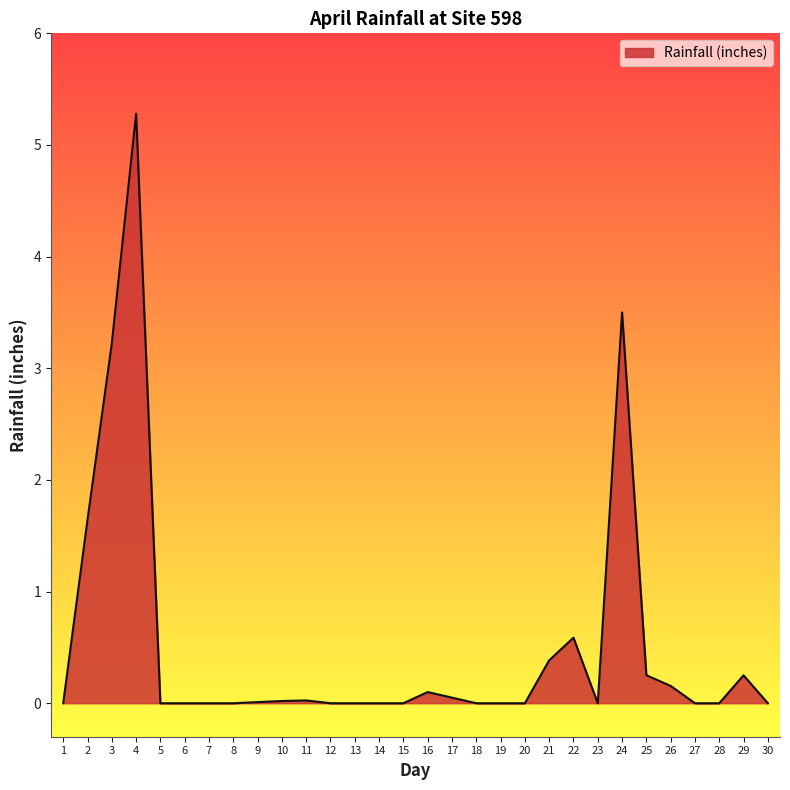

What is the maximum value shown in the chart?

5.3